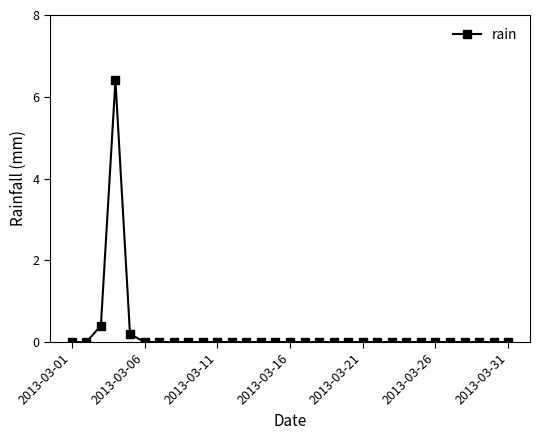

Reading left to right, extract all data points from this chart.

0.0	0.0	0.4	6.4	0.2	0.0	0.0	0.0	0.0	0.0	0.0	0.0	0.0	0.0	0.0	0.0	0.0	0.0	0.0	0.0	0.0	0.0	0.0	0.0	0.0	0.0	0.0	0.0	0.0	0.0	0.0